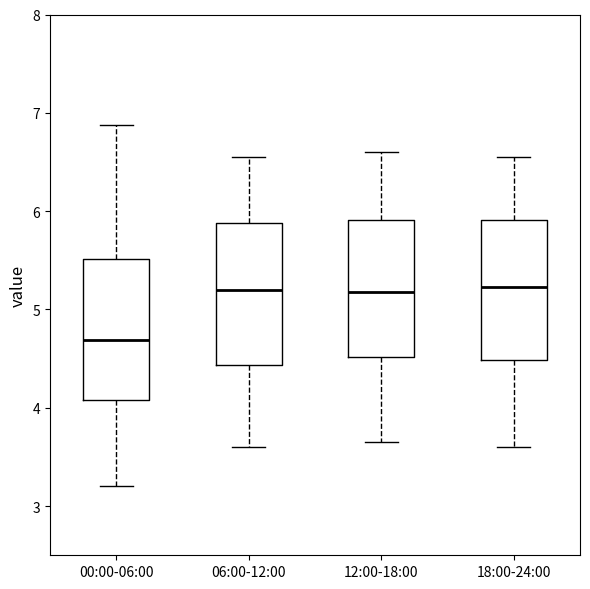

Reading left to right, transcribe this box plot: for each box, give where its median line is, the range the box spans, and where its two whiskers end, as read against the y-axis. The values are not printed on the chart, so give them approximately, as read against the axis.

00:00-06:00: median 4.7, box 4.1 to 5.5, whiskers 3.2 to 6.9
06:00-12:00: median 5.2, box 4.4 to 5.9, whiskers 3.6 to 6.6
12:00-18:00: median 5.2, box 4.5 to 5.9, whiskers 3.7 to 6.6
18:00-24:00: median 5.2, box 4.5 to 5.9, whiskers 3.6 to 6.6